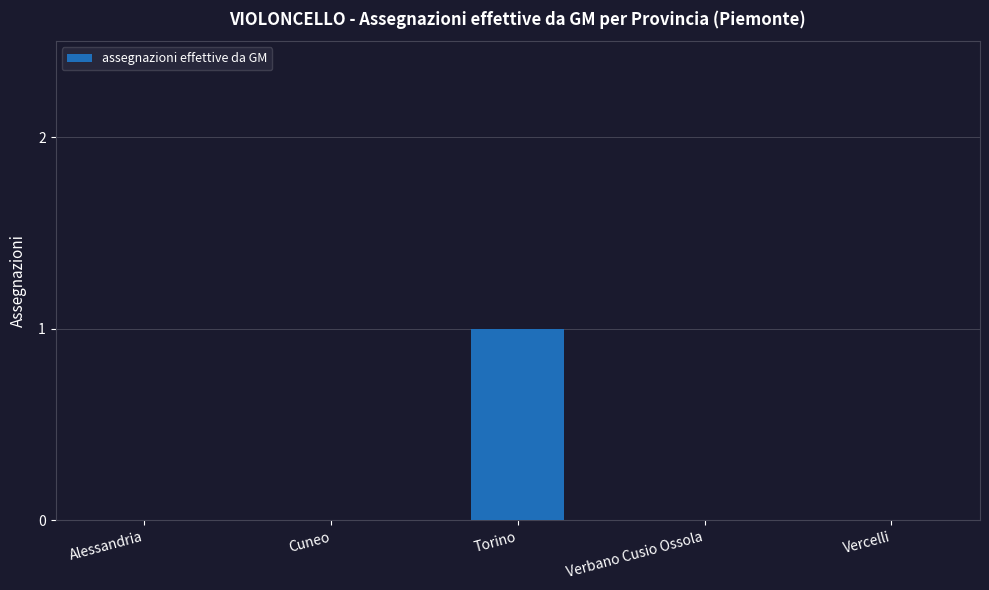

Reading left to right, what are all the values shown in this chart?

Alessandria=0	Cuneo=0	Torino=1	Verbano Cusio Ossola=0	Vercelli=0